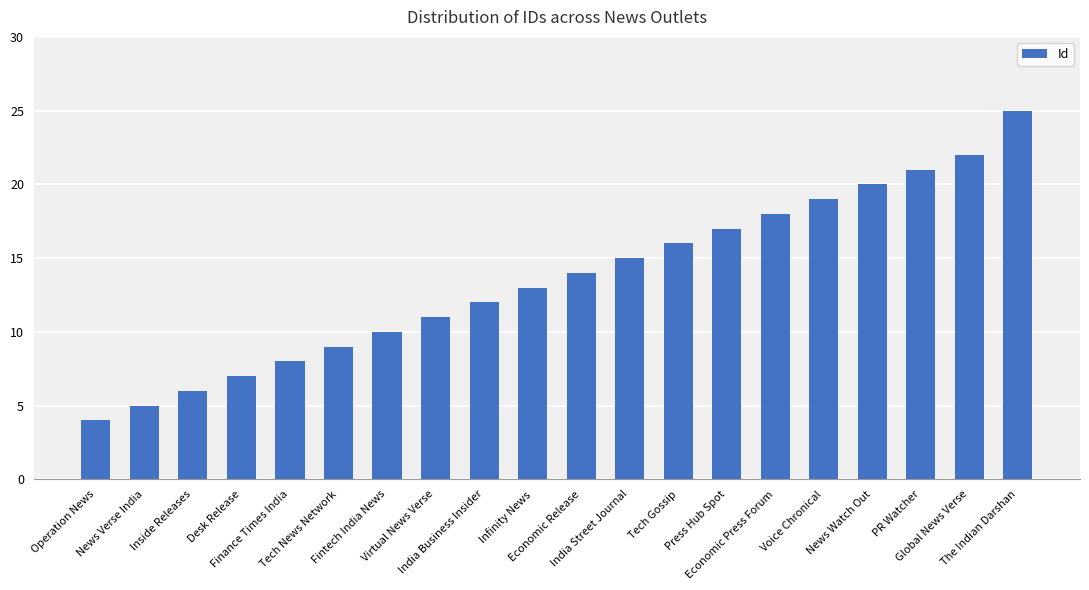

How many categories are shown in the chart?

20